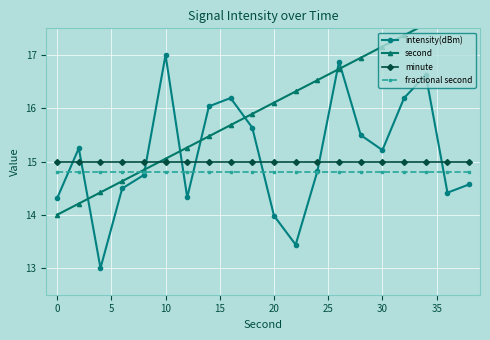

True or false: intensity(dBm) has a value of 3.7 at 30.

False